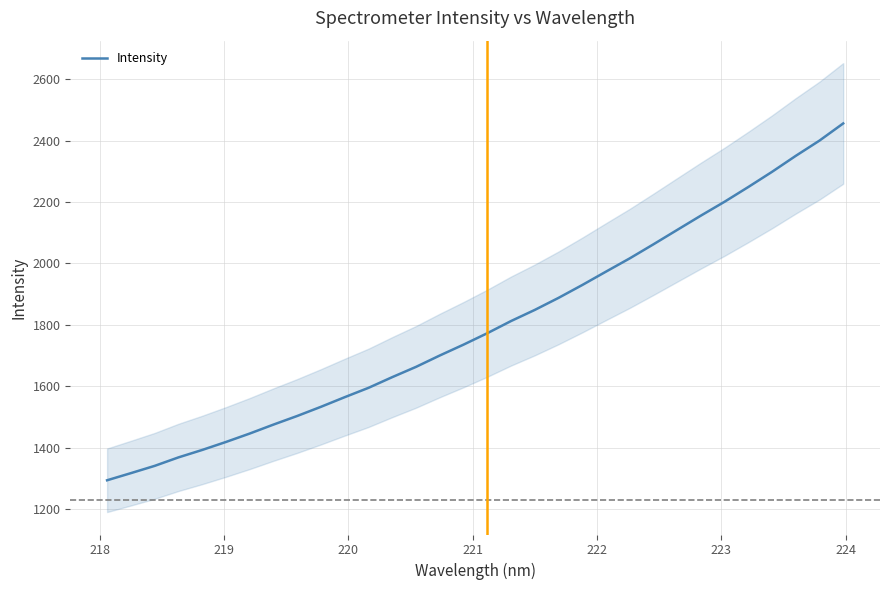

How many lines are shown in the chart?

1